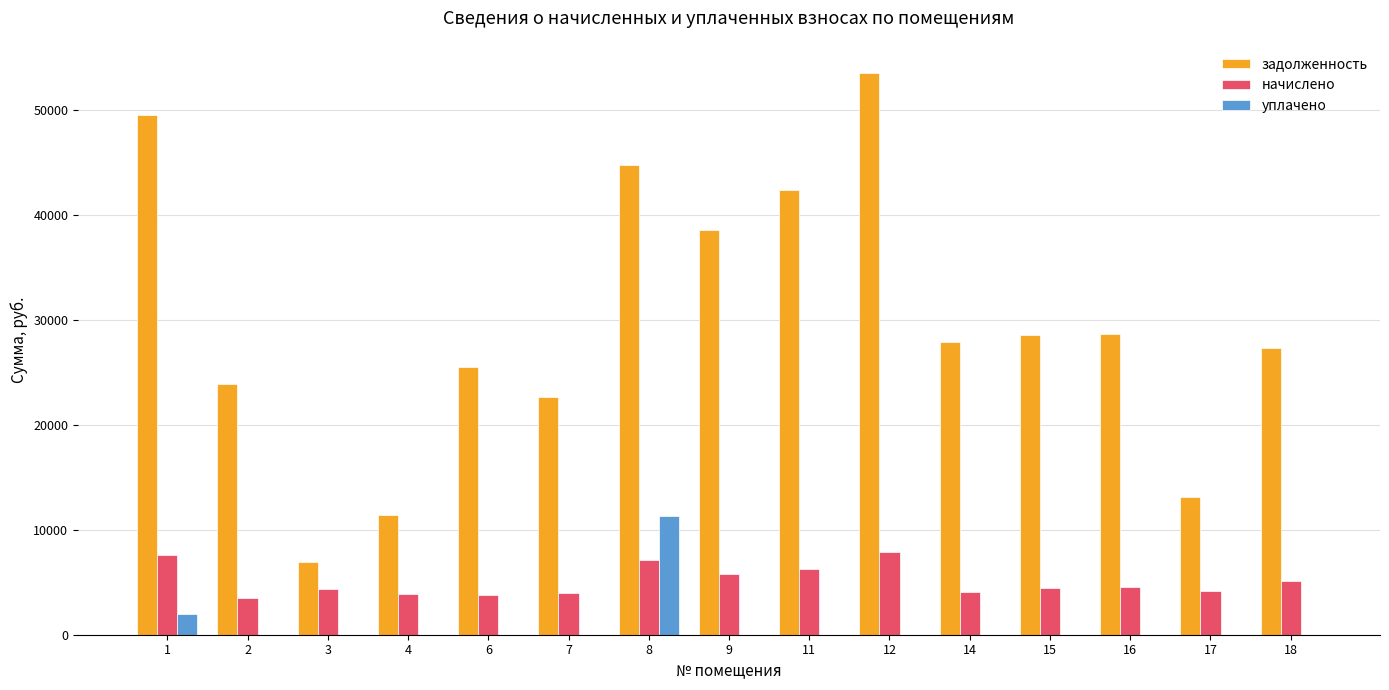

Which series changed the most between 12 and 14?

задолженность